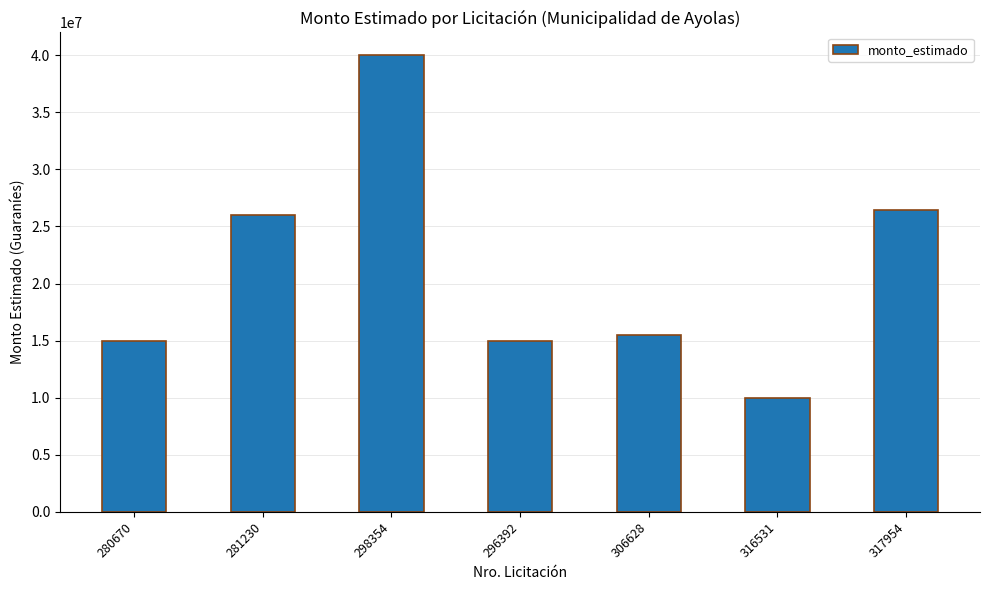

Reading right to left, what are all the values shown in this chart?

26432890	10000000	15500000	15000000	40000000	26000000	15000000